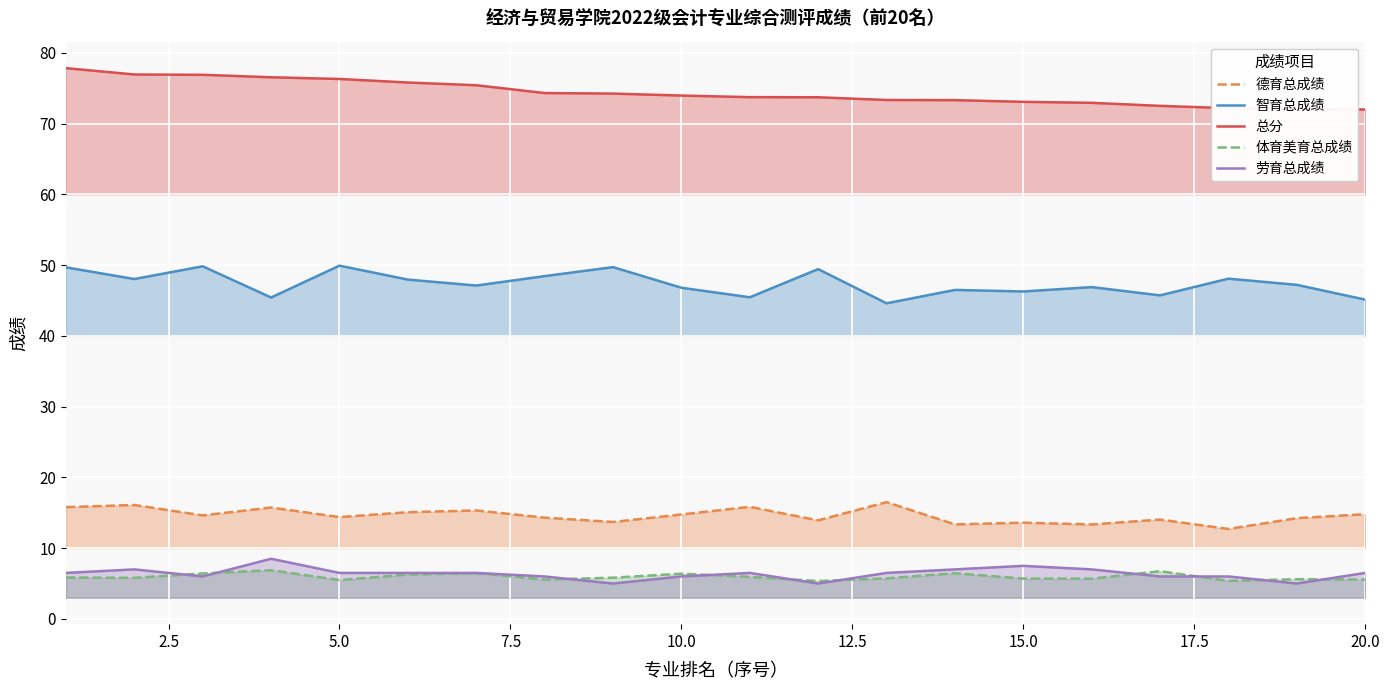

True or false: 体育美育总成绩 has more than 1 points higher than both neighbors.

True